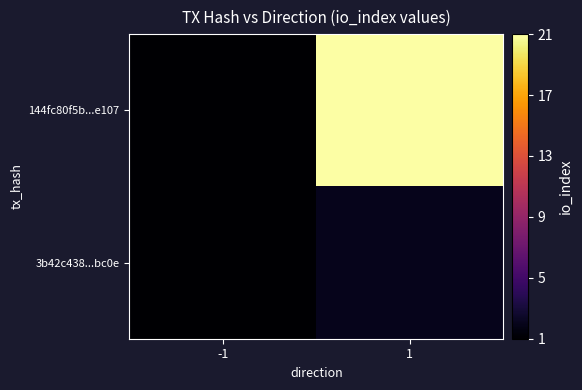

What is the minimum value shown in the chart?

-1